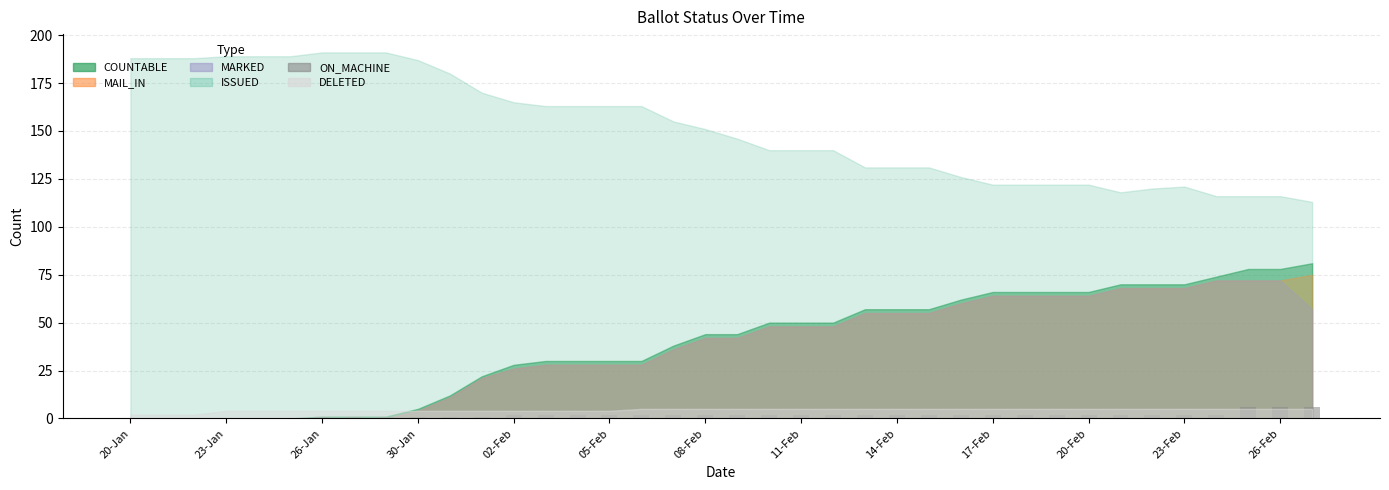

True or false: the data shows 2 at 11-Feb.

True